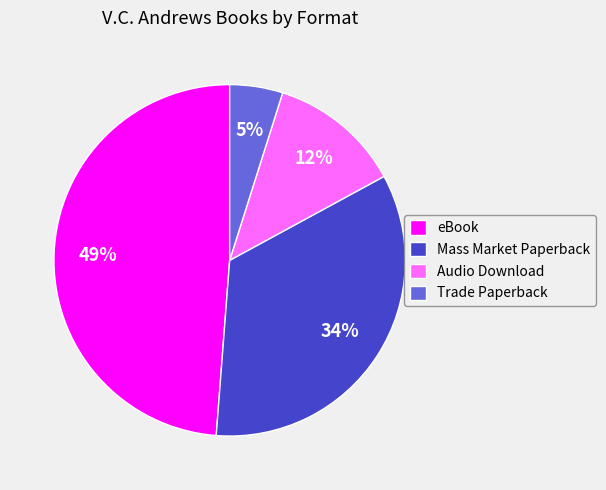

How many slices are in this pie chart?

4